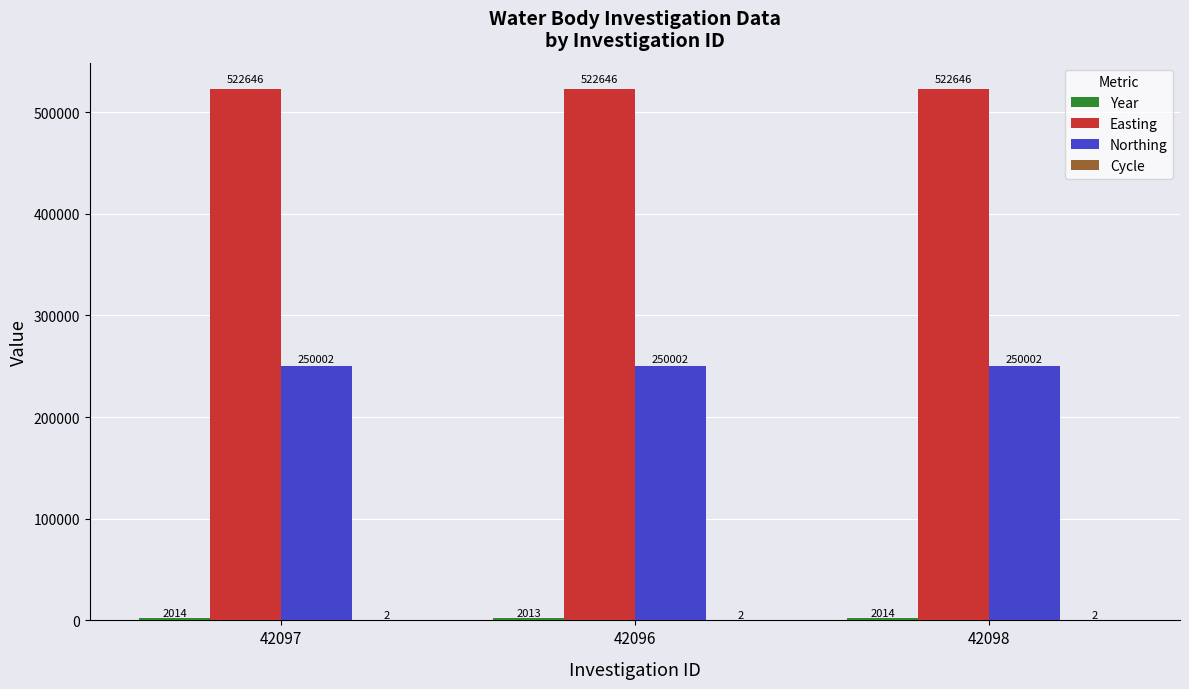

What is the greatest value displayed?

522646